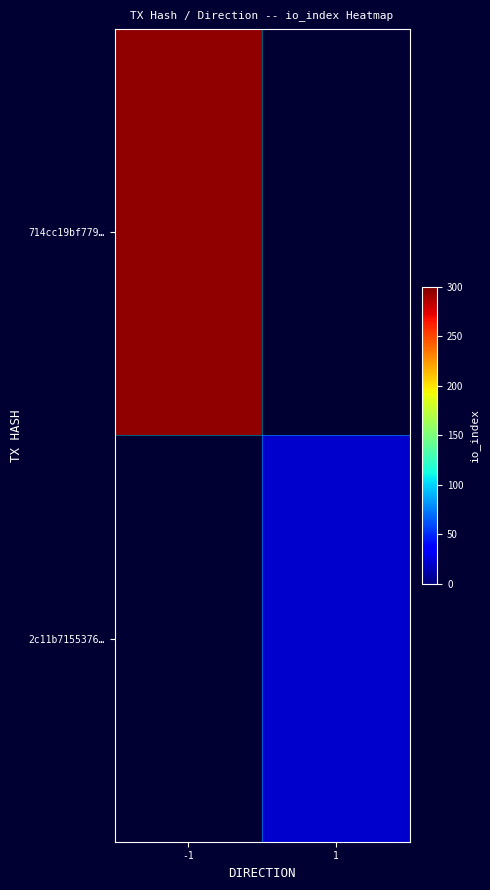

Is the value of 714cc19bf779… at -1 greater than the value of 2c11b7155376… at 1?

Yes